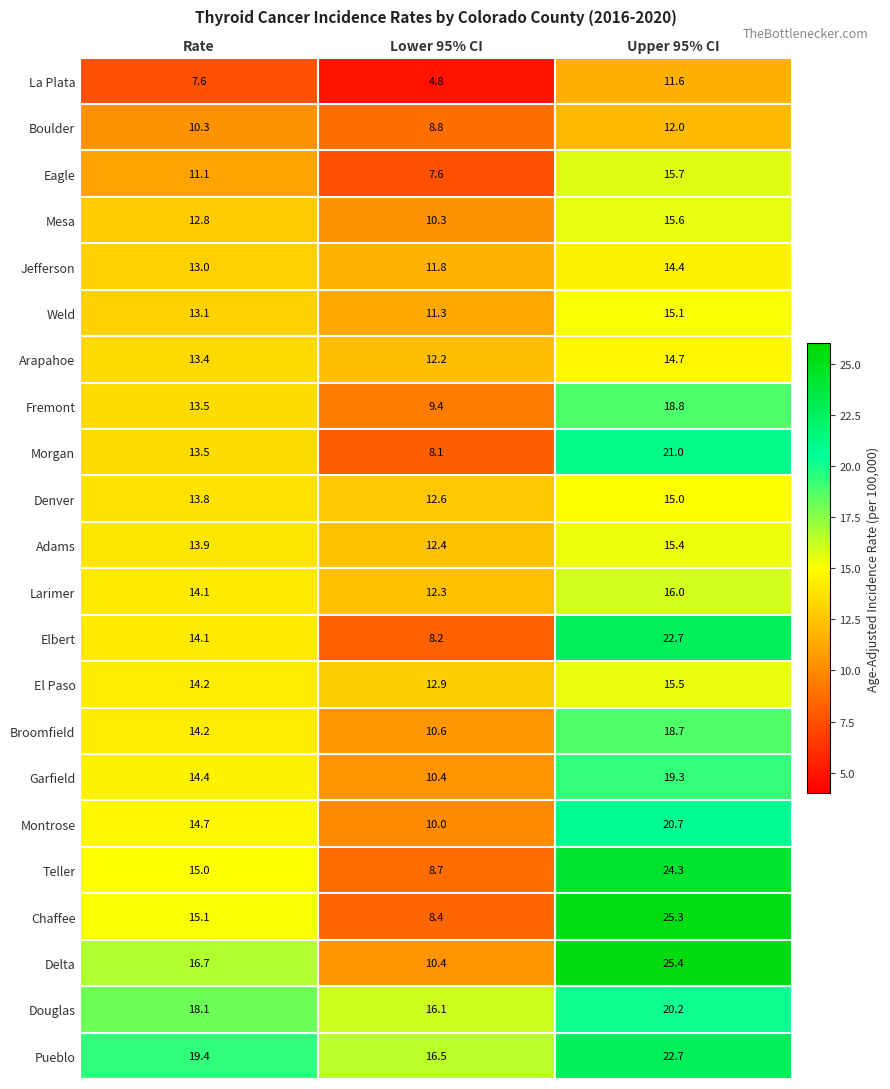

List the labels in order of Douglas value, largest first.

Upper 95% CI, Rate, Lower 95% CI